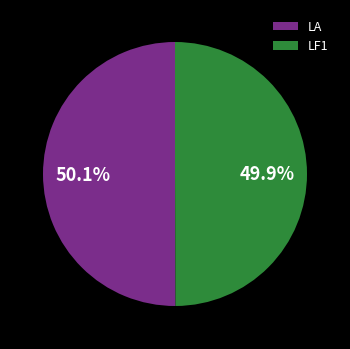

Do LA and LF1 together represent more than half of the pie?

Yes